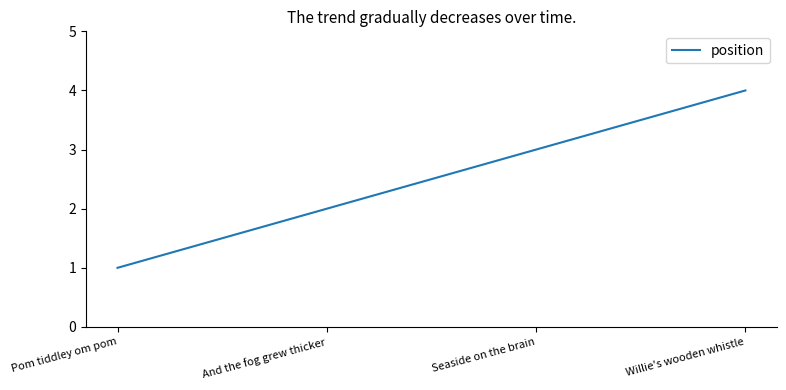

What is the change in value from Seaside on the brain to Willie's wooden whistle?

+1